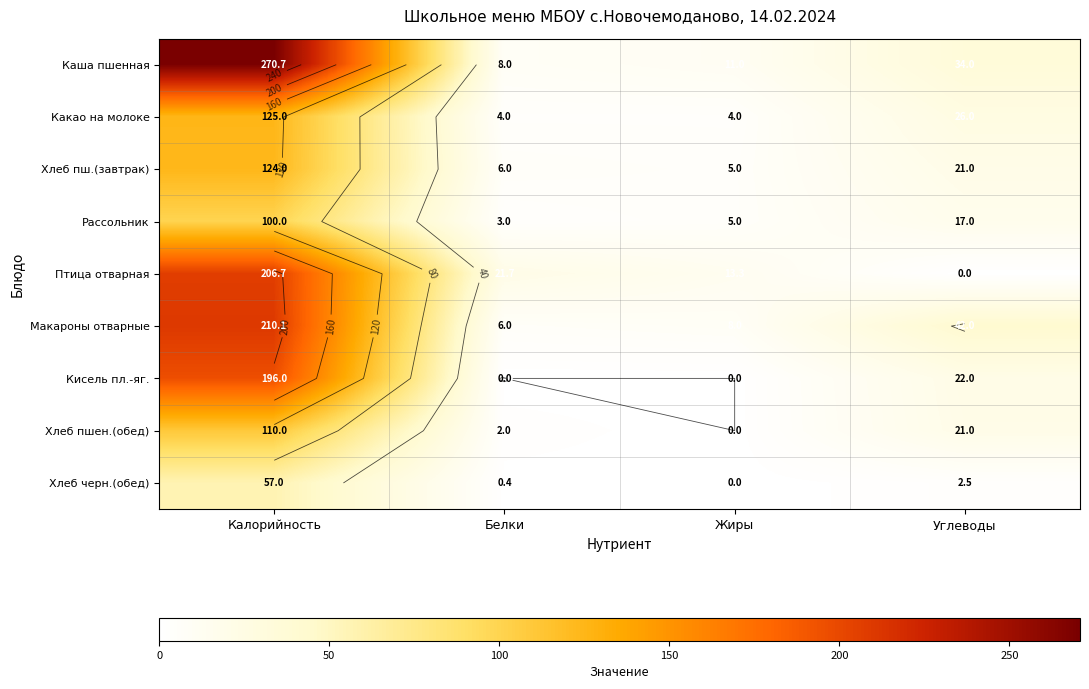

At which category is the sum across all series the highest?

Калорийность